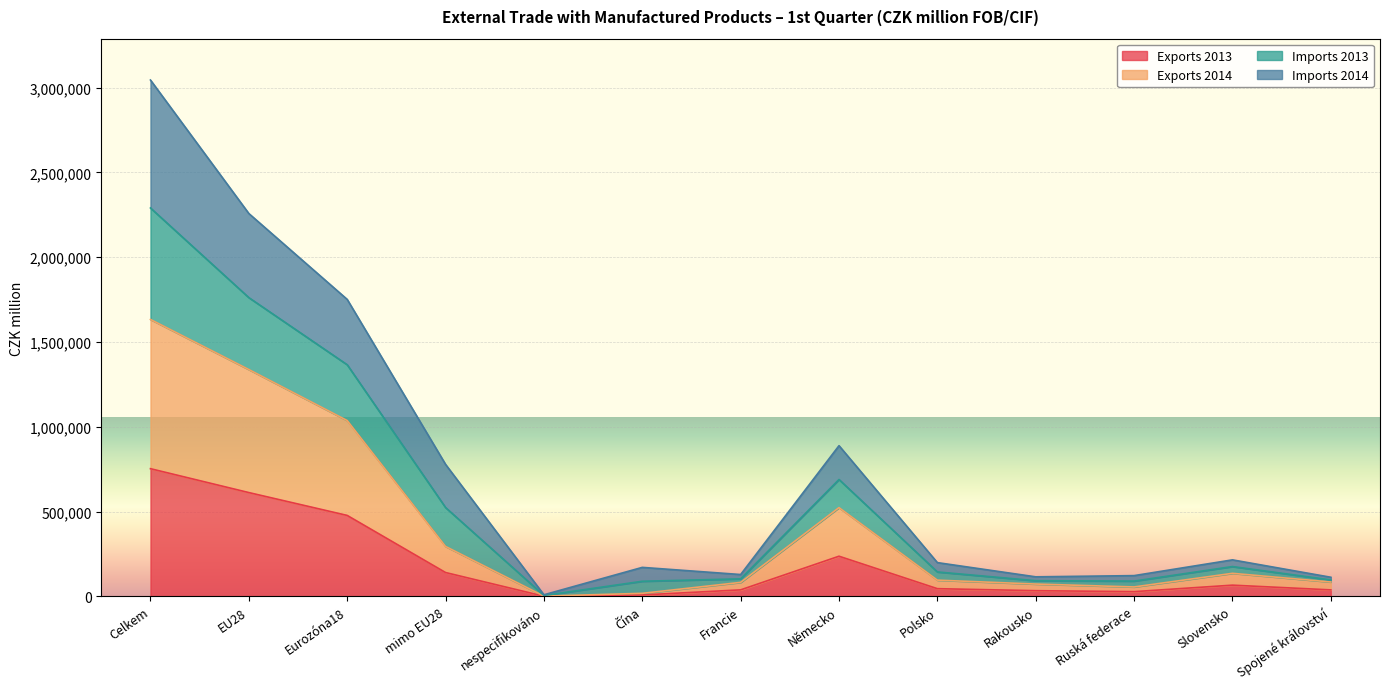

What is the approximate value of Exports 2013 at Francie, to the nearest 10?

38110